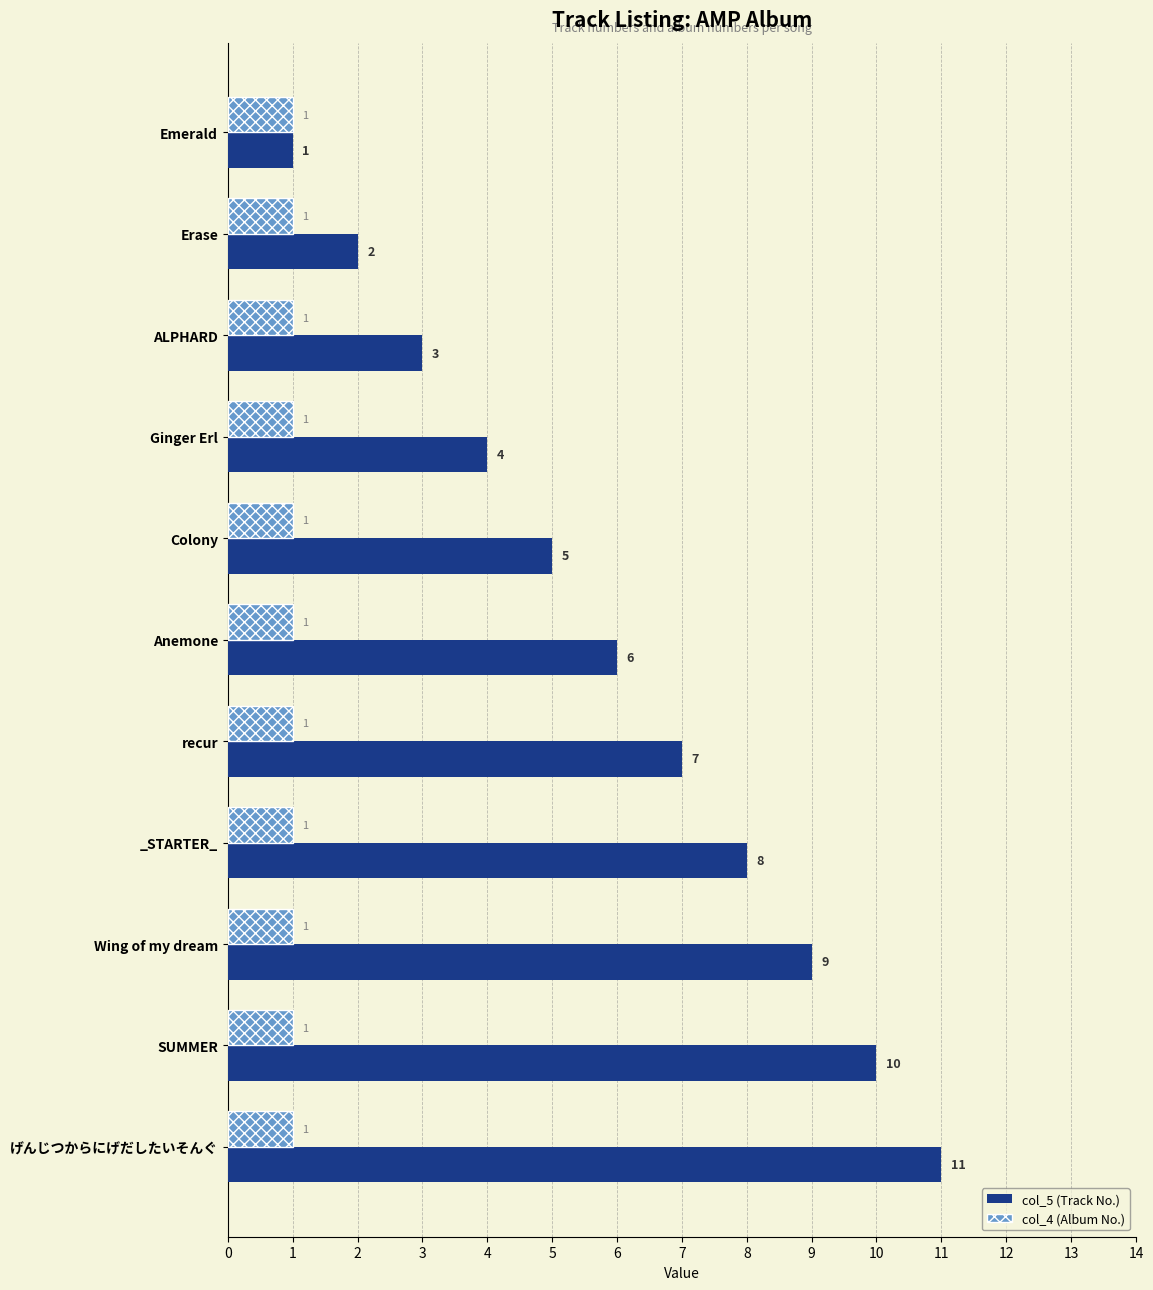

Which series has the widest spread of values?

col_5 (Track No.)